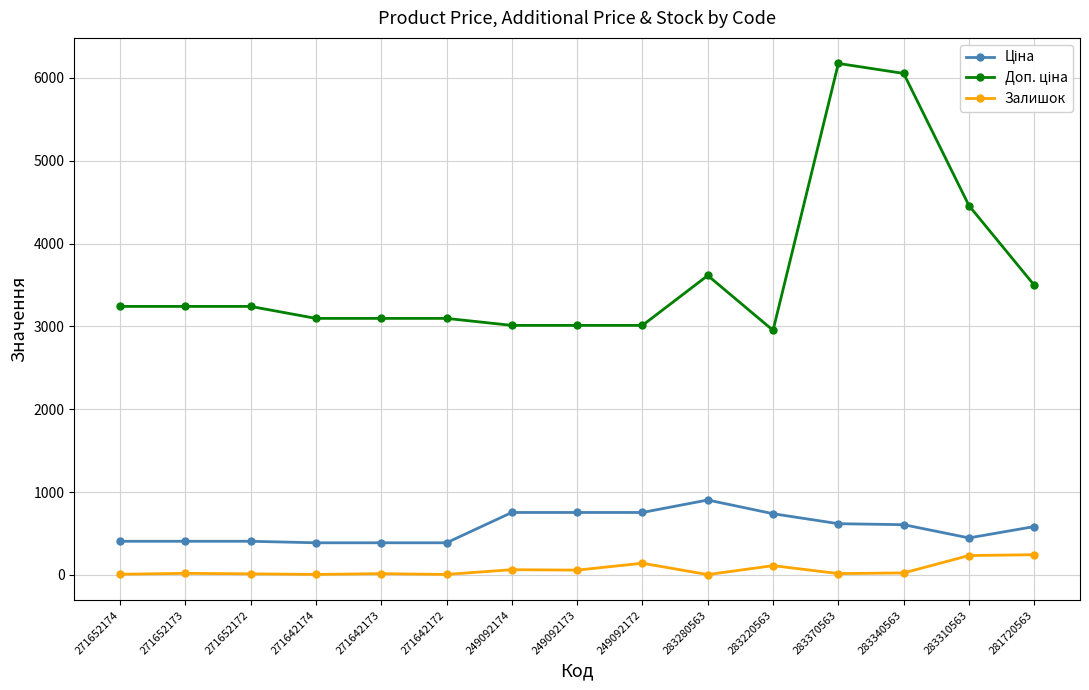

What is the sum of all Залишок values?

948.0